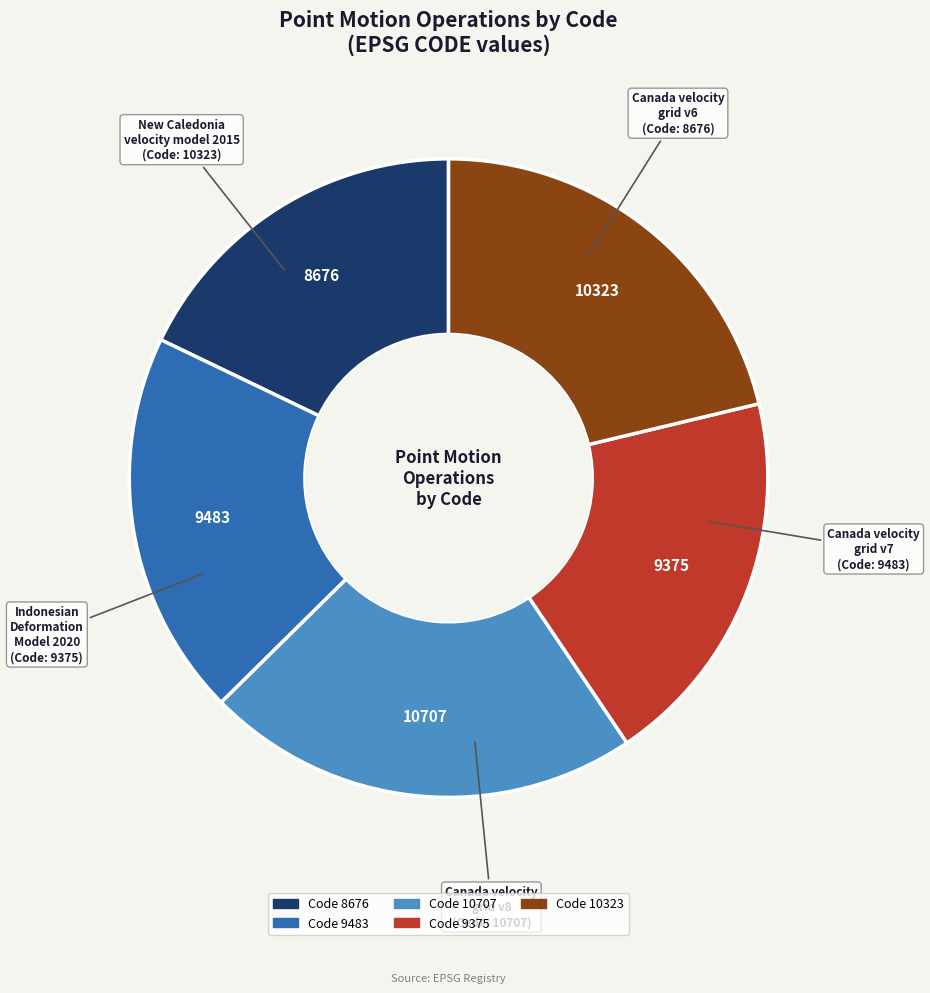

Is there a majority slice in this chart?

No